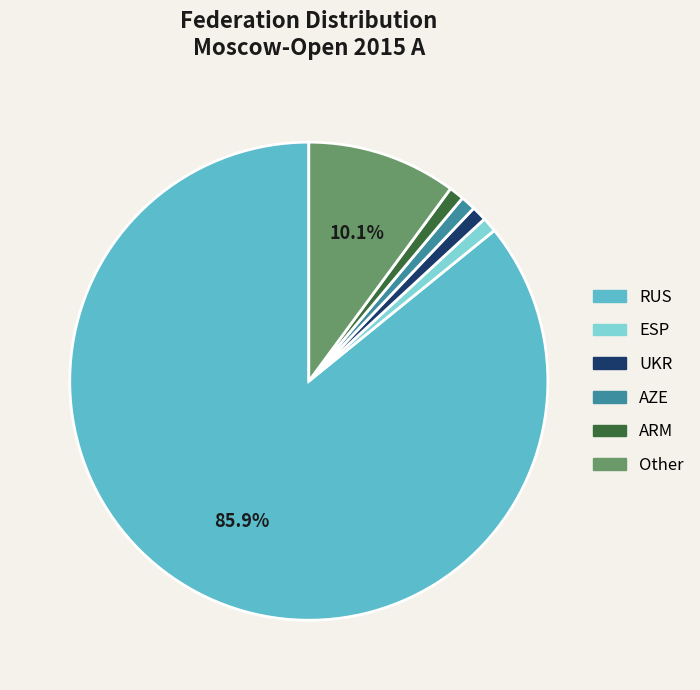

What is the ratio of the value at AZE to the value at UKR?

1.0